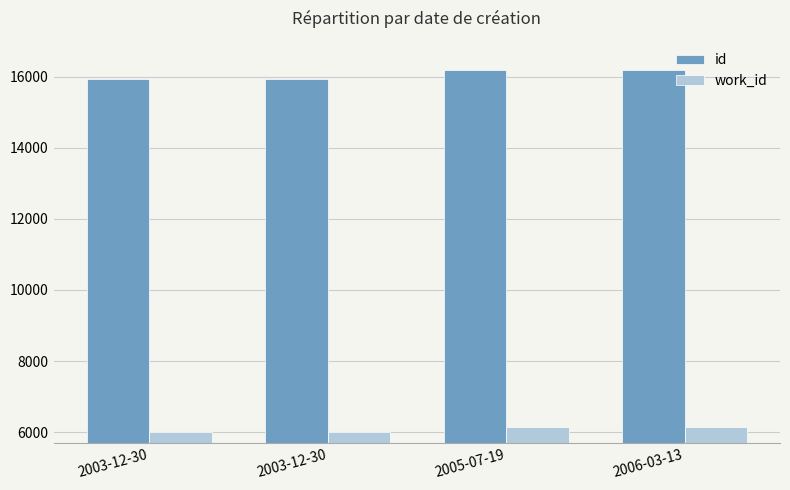

What are all the series names shown in the legend?

id, work_id